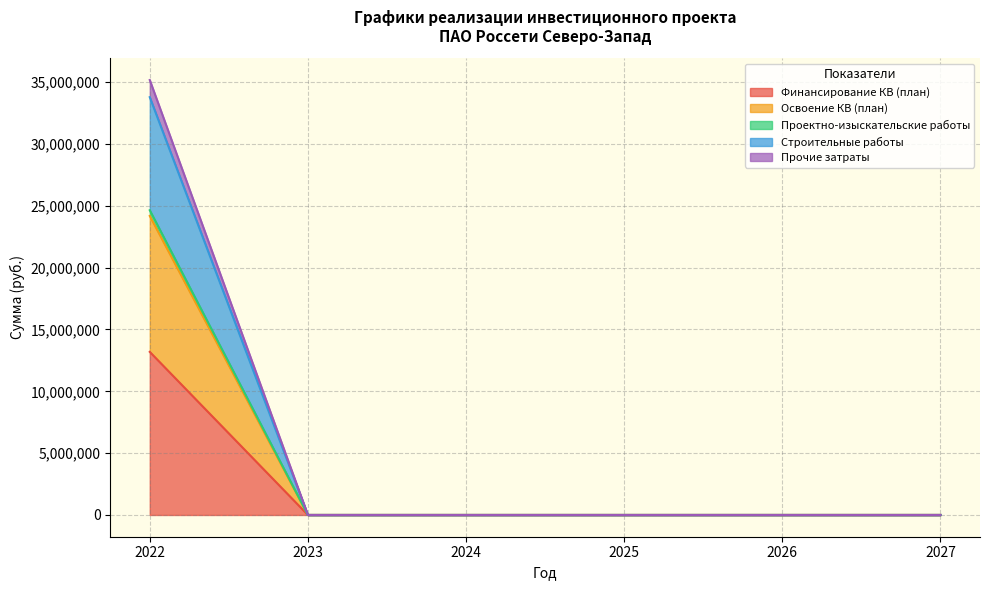

Between 2024 and 2026, which is larger?

2024